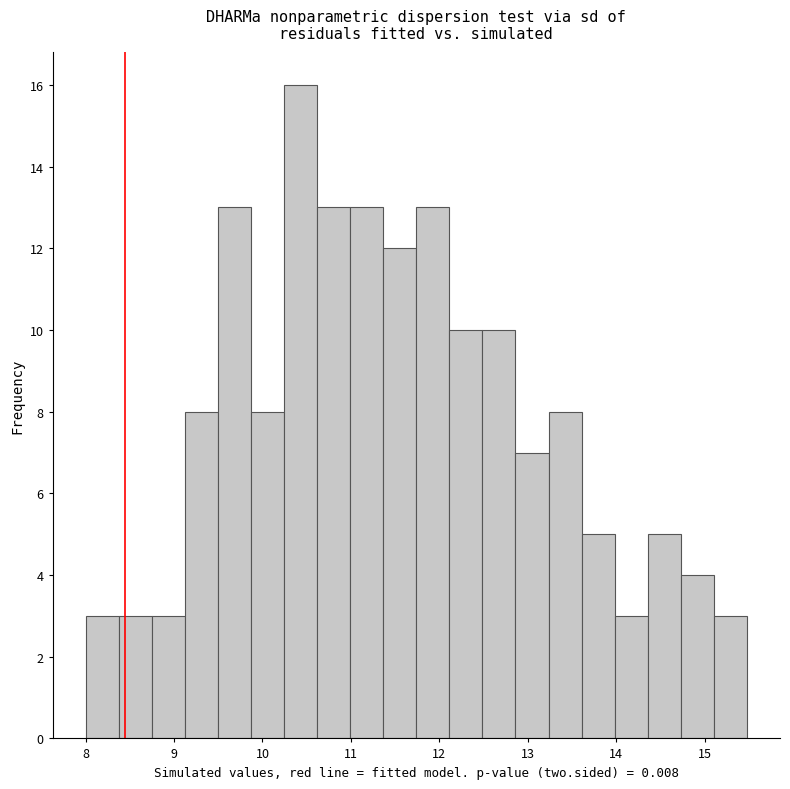

Around what value on the x-axis is the tallest bar? Give the approximate position of its centre, as read against the axis.

10.4